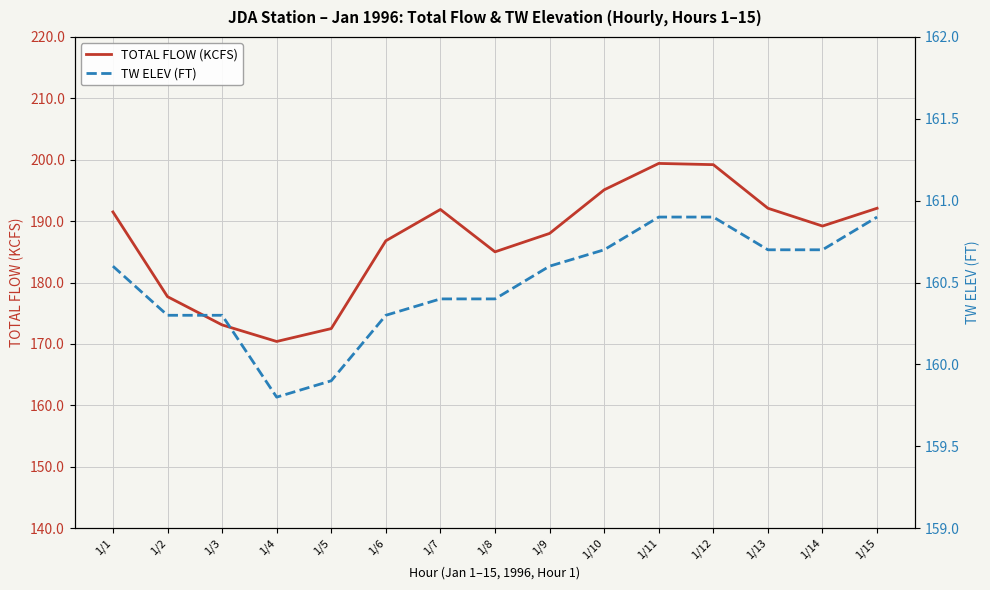

Reading left to right, transcribe all the data shown in this chart.

TOTAL FLOW (KCFS): 191.5	177.7	173.1	170.4	172.5	186.8	191.9	185.0	188.0	195.1	199.4	199.2	192.1	189.2	192.1
TW ELEV (FT): 160.6	160.3	160.3	159.8	159.9	160.3	160.4	160.4	160.6	160.7	160.9	160.9	160.7	160.7	160.9